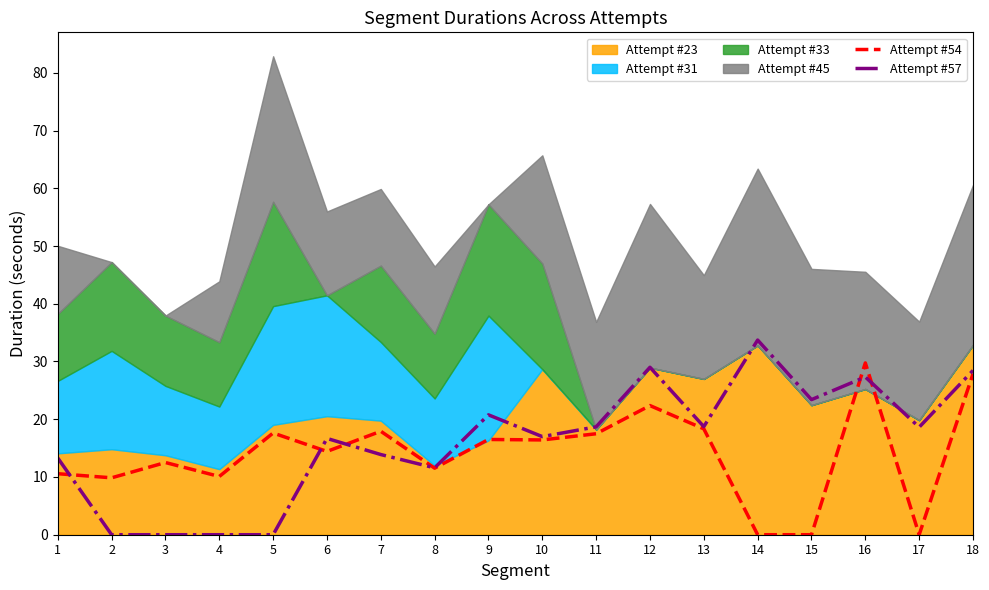

What is the difference between the maximum and minimum values in the Attempt #54 series?

29.8